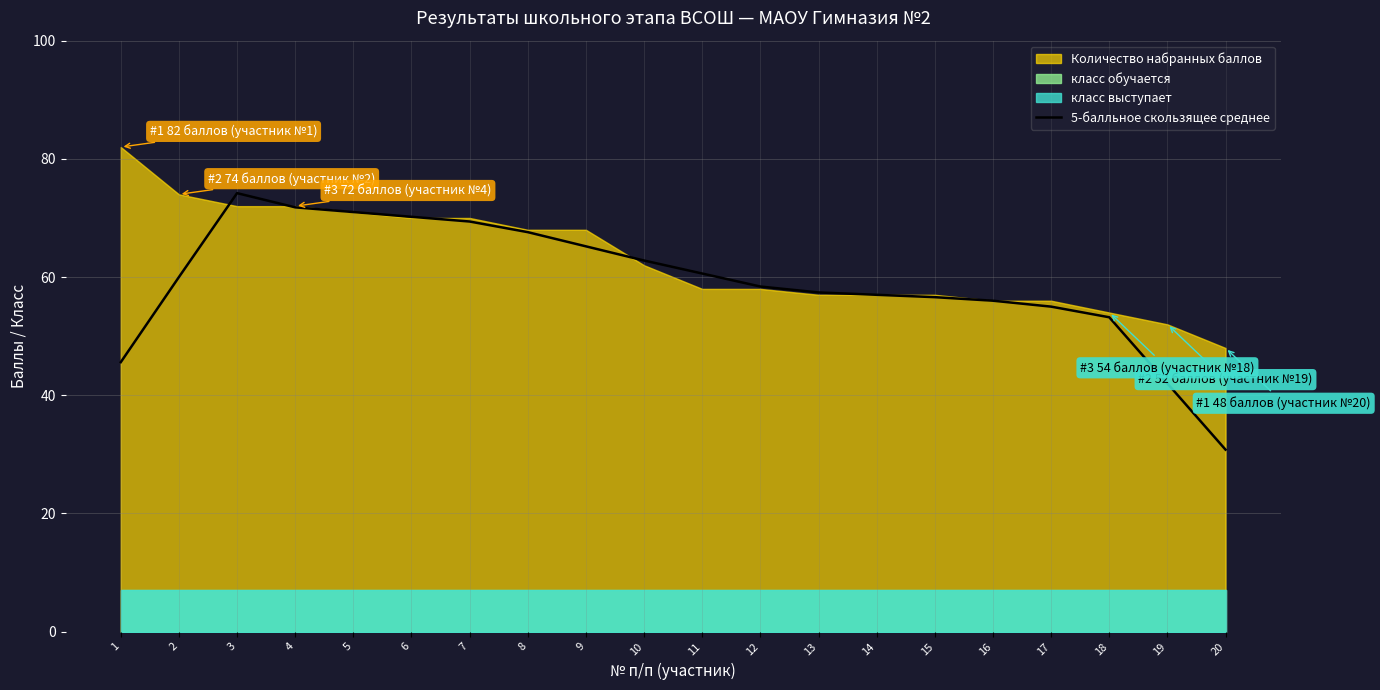

The 5-балльное скользящее среднее series shows 43.4 at 4. True or false?

False